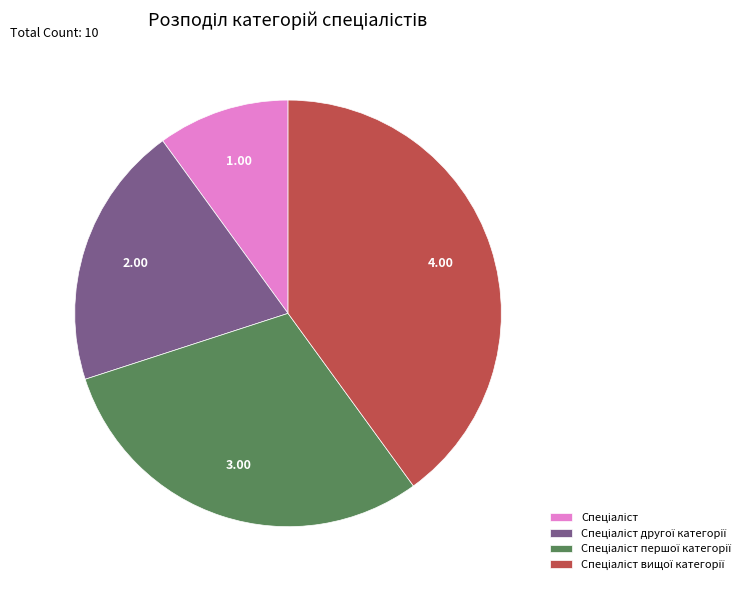

Is there a majority slice in this chart?

No